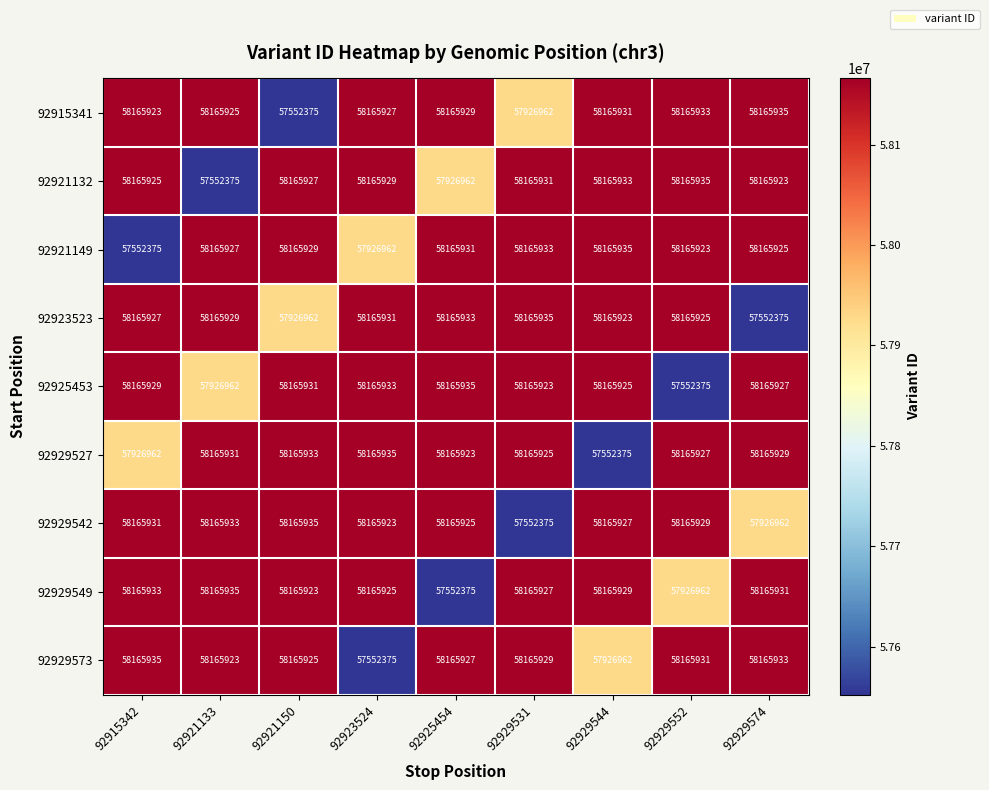

Between 92925454 and 92929552, which series saw the biggest shift?

92925453